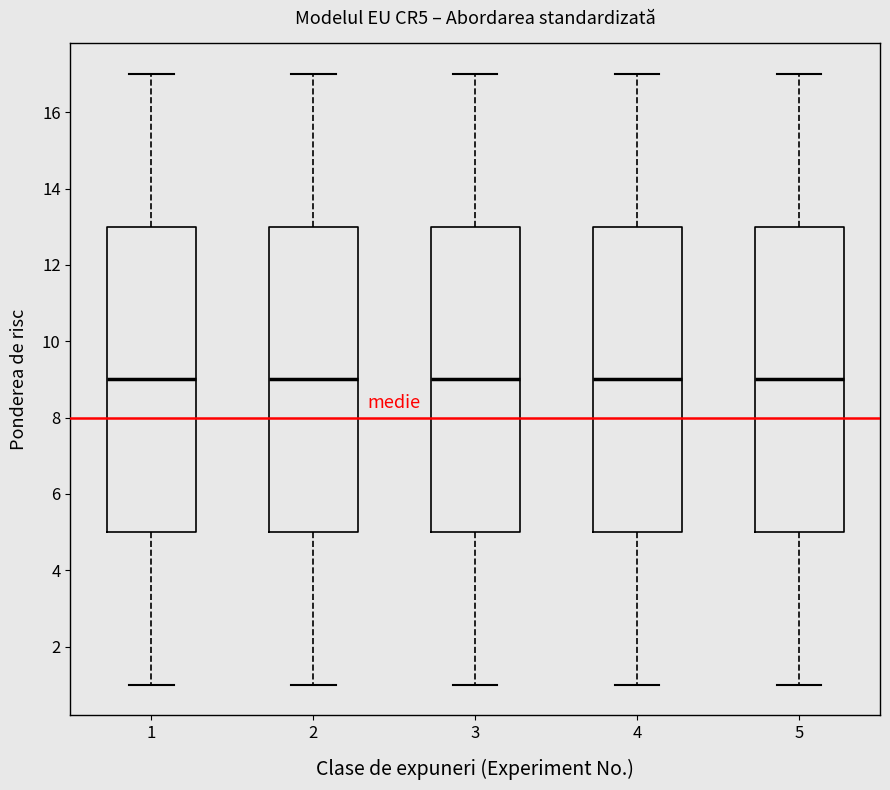

Where does the upper whisker of the box at x = 3 end on the y-axis? The values are not printed on the chart, so give them approximately, as read against the axis.

17